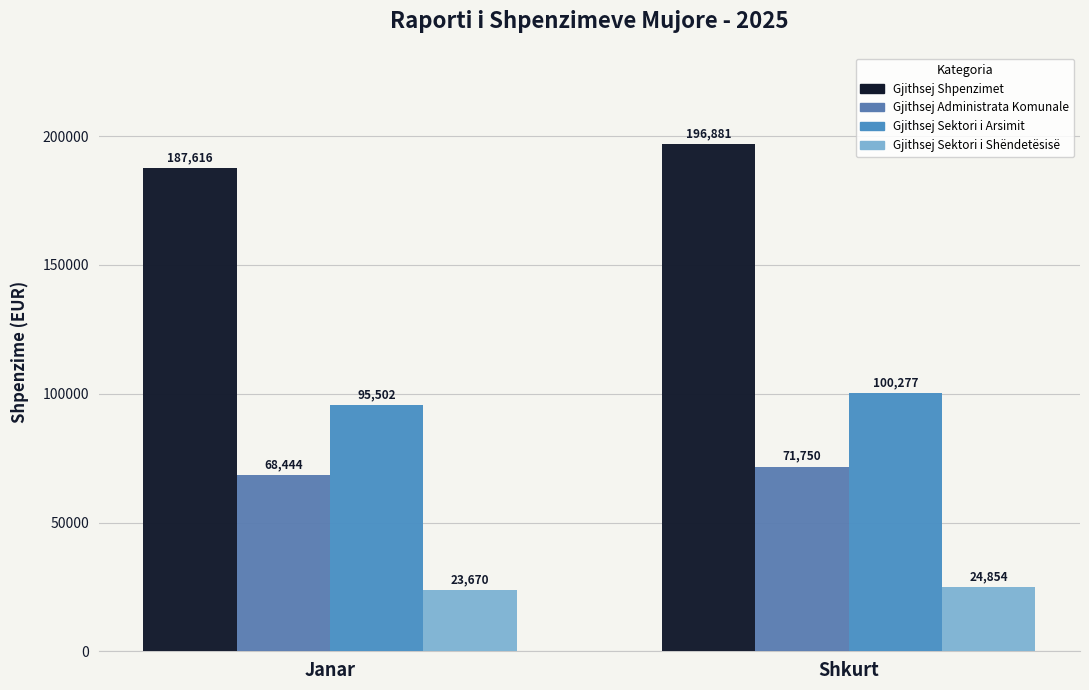

What is the value of the Gjithsej Administrata Komunale bar at the 1st from the left?

68444.2